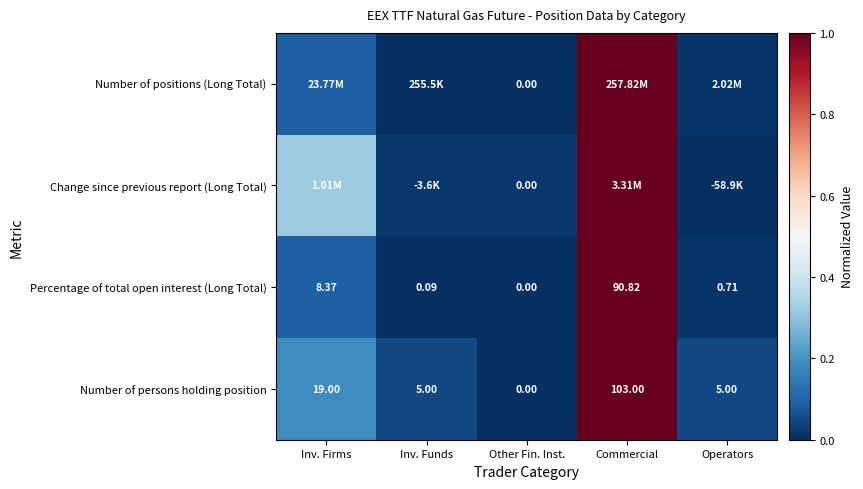

At which label does Number of persons holding position first exceed 5?

Inv. Firms